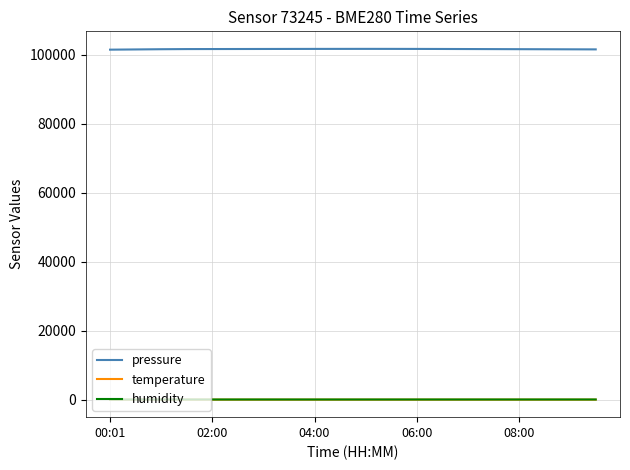

Which series has the widest spread of values?

pressure